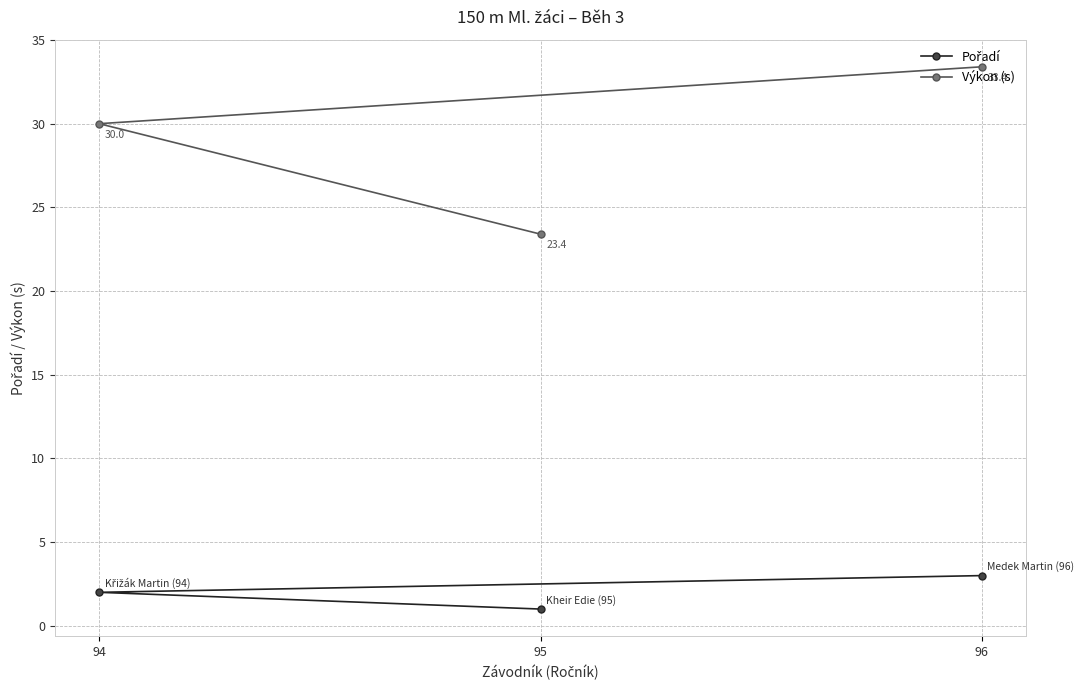

Count the Pořadí values in the range 1 to 3.

3